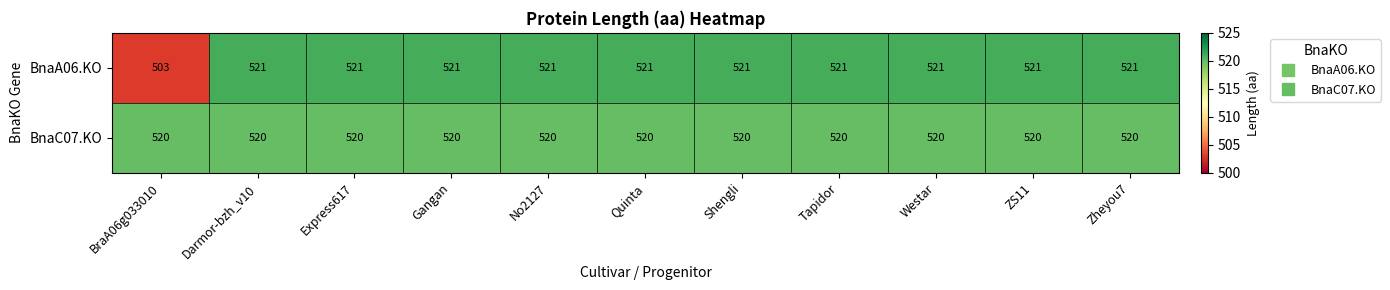

At Darmor-bzh_v10, list the series in order from largest to smallest.

BnaA06.KO, BnaC07.KO